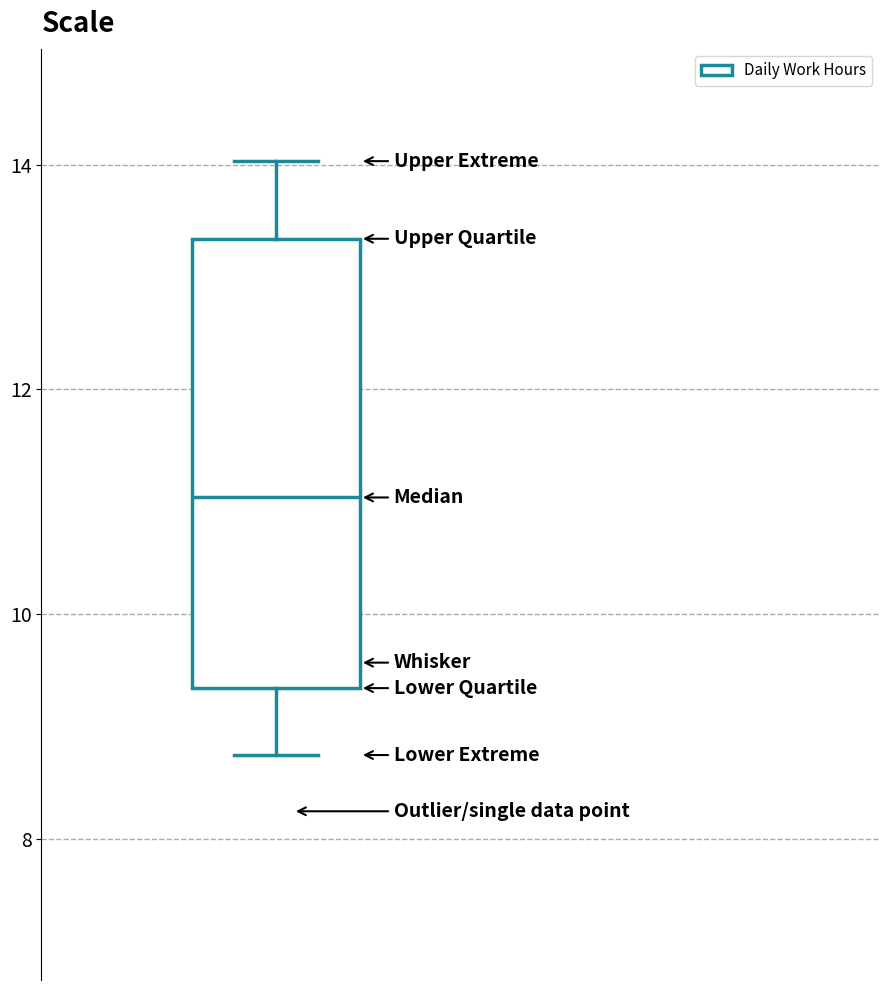

Read this box plot against the y-axis: the position of the median line, the range covered by the box, and the ends of both whiskers. The values are not printed on the chart, so give them approximately, as read against the axis.

median 11.0, box 9.4 to 13.4, whiskers 8.8 to 14.0